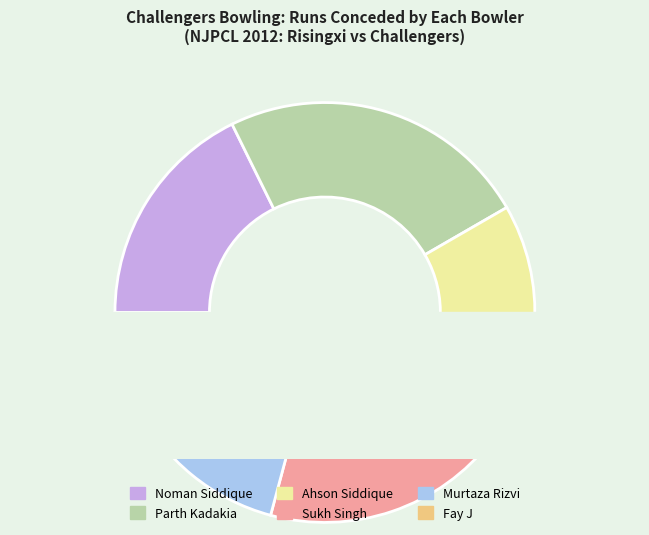

Which category has the biggest portion of the pie?

Parth Kadakia